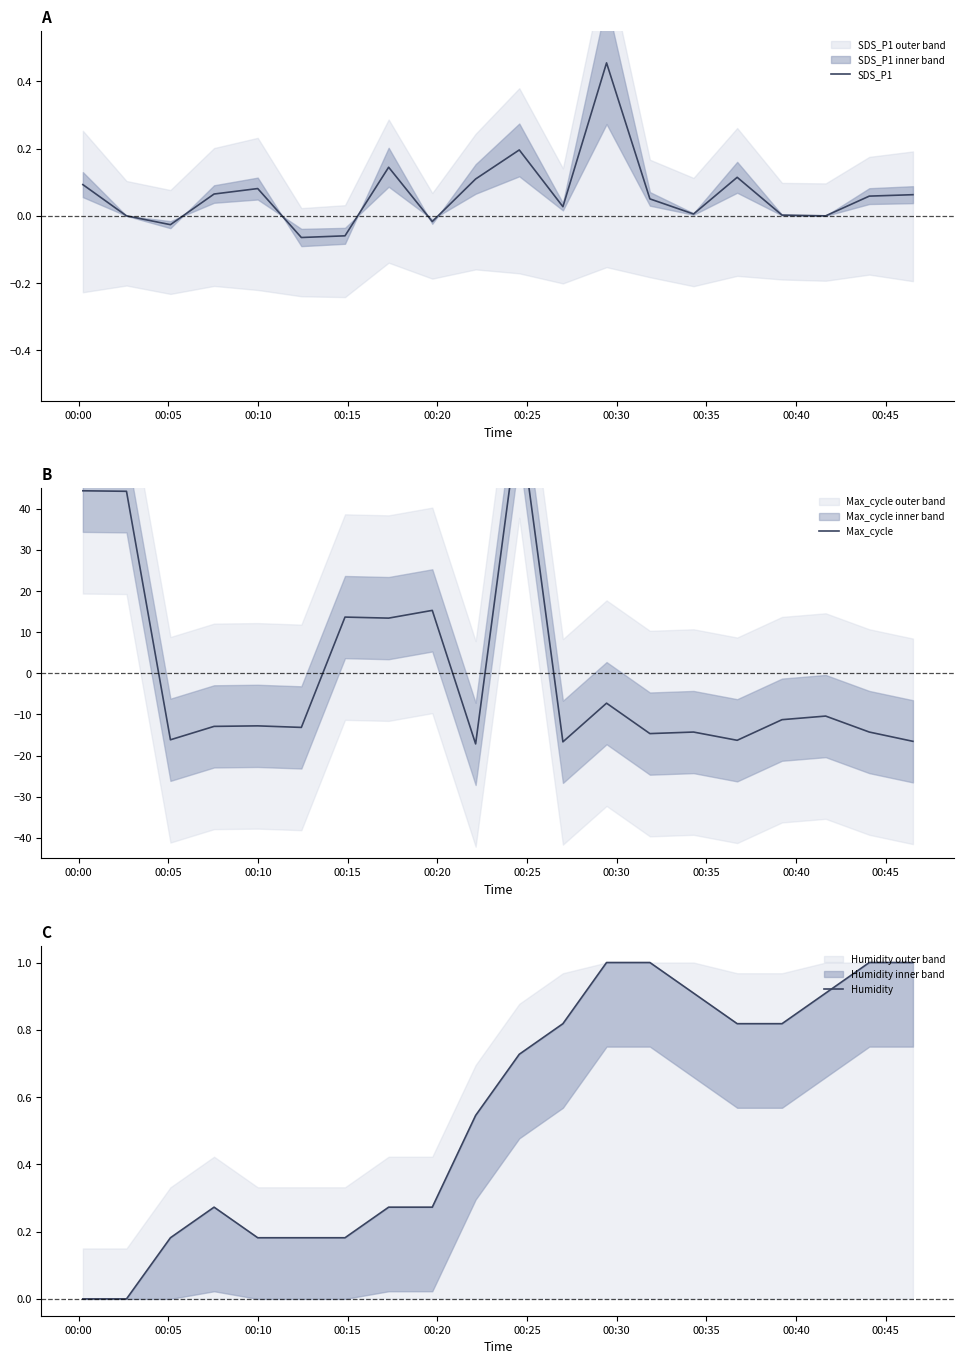

Which series has the widest spread of values?

Max_cycle